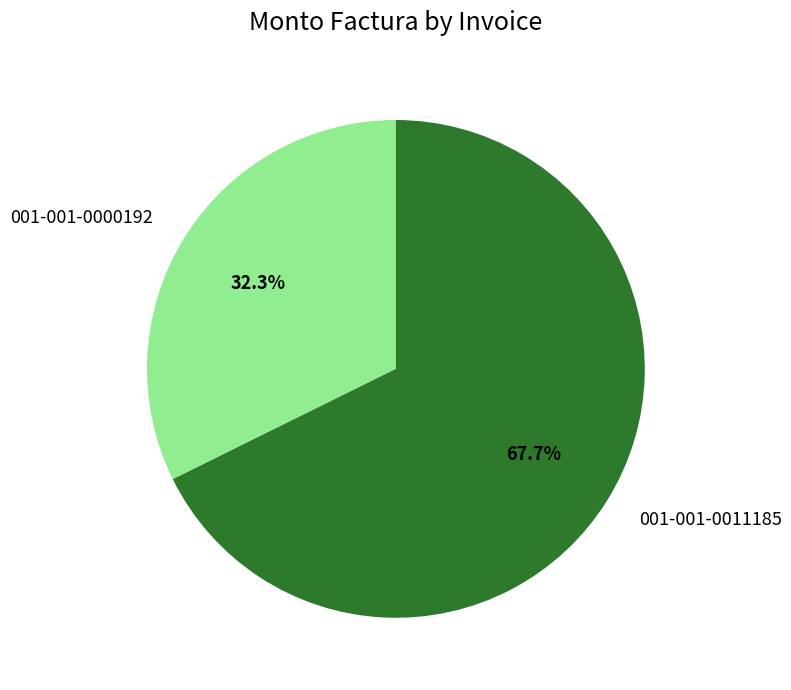

To the nearest percent, what is the difference between the 001-001-0011185 and 001-001-0000192 slice percentages?

35%